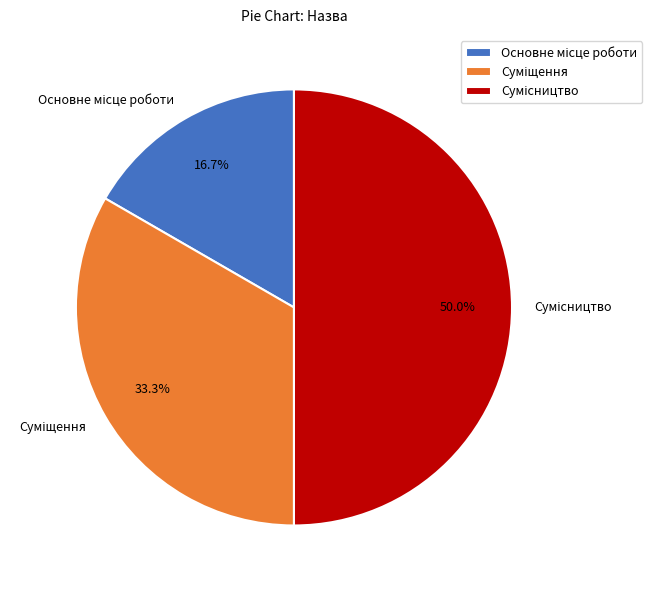

True or false: Основне місце роботи accounts for 25% of the total.

False